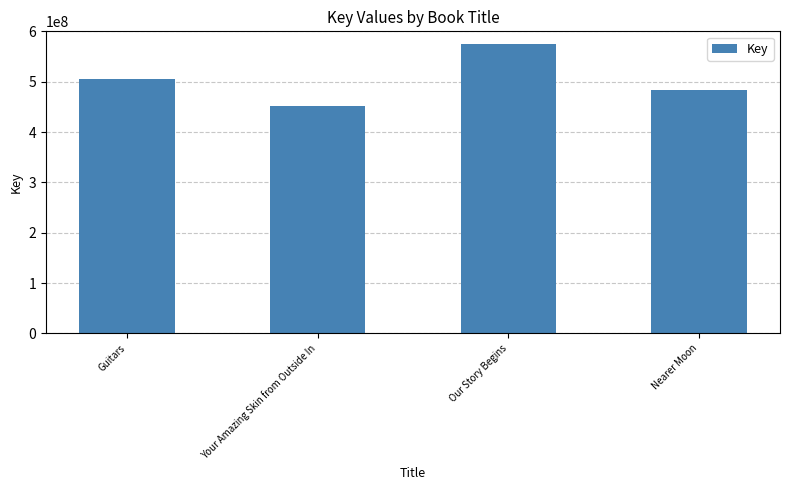

Reading left to right, extract all data points from this chart.

504413149	451453040	575549979	483701792